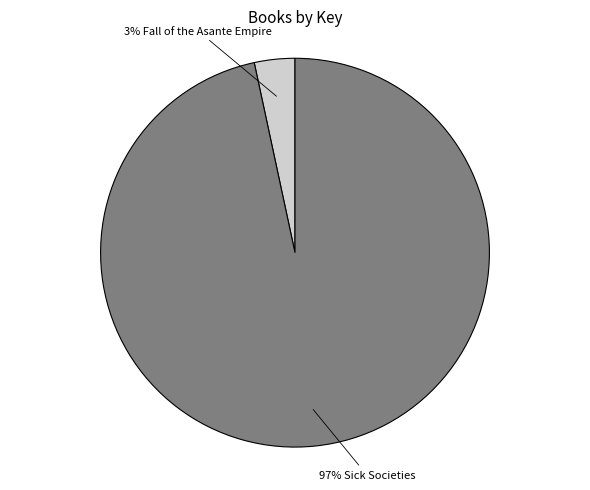

Is there any slice that represents more than half of the pie?

Yes